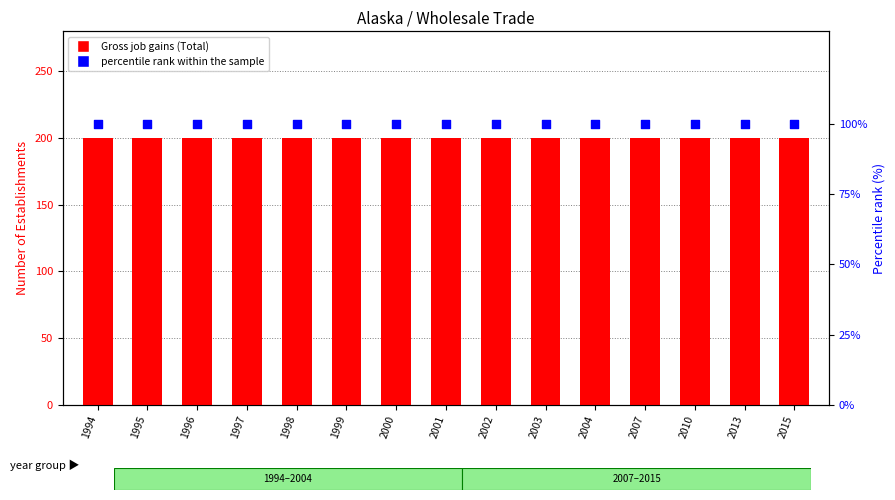

At which category is the sum across all series the highest?

1994